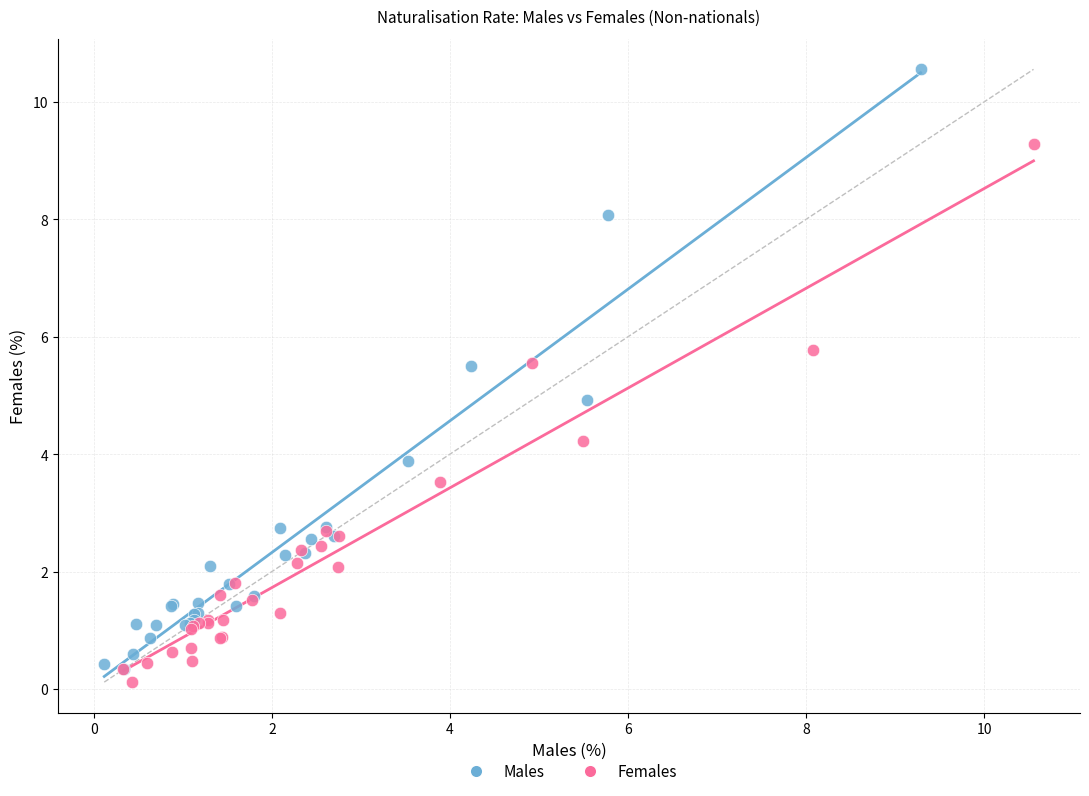

Which series has the largest Y range (max minus min)?

Males